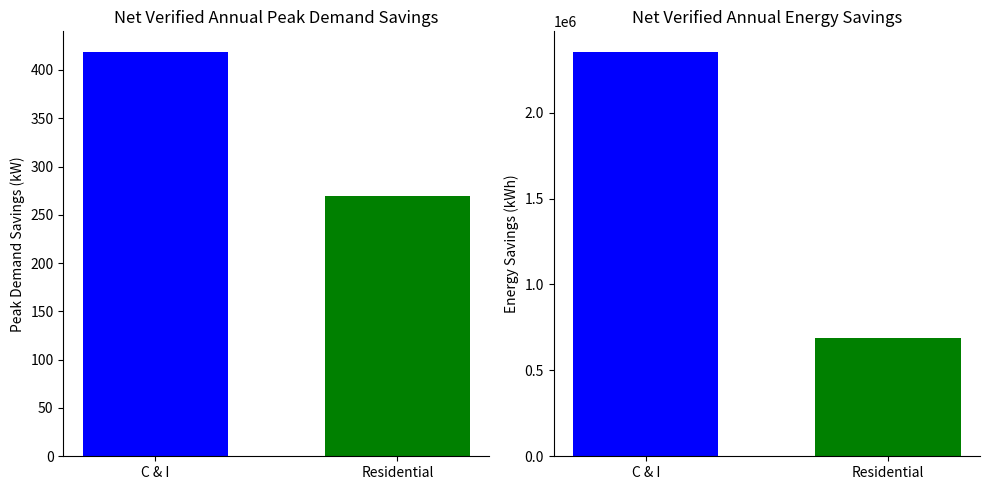

Count the number of categories in the chart.

2